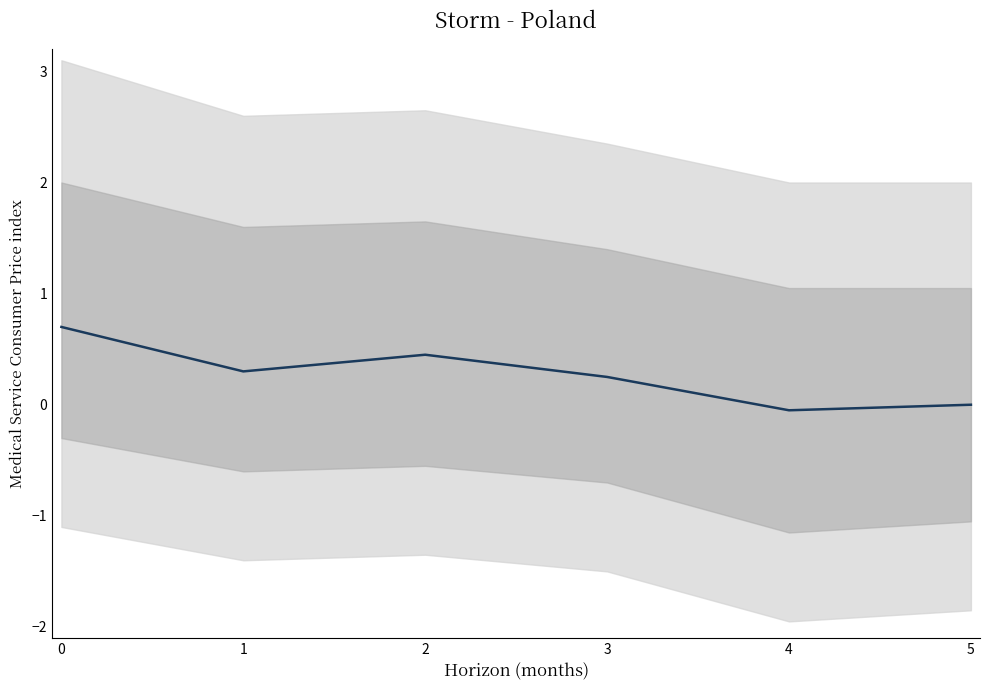

How many series are shown in this chart?

1